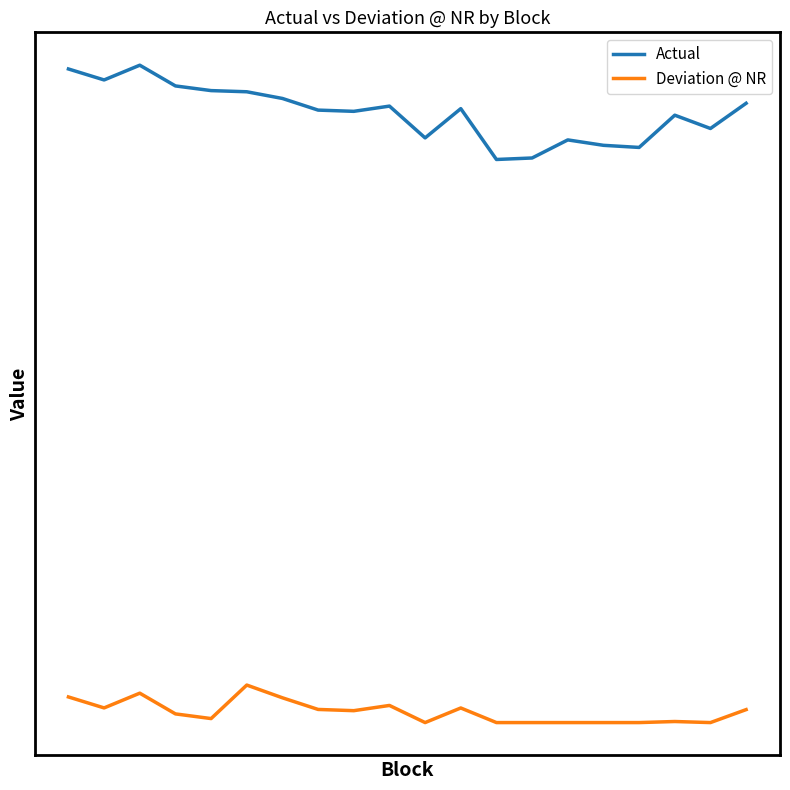

Does the chart display data point markers on the line(s)?

No